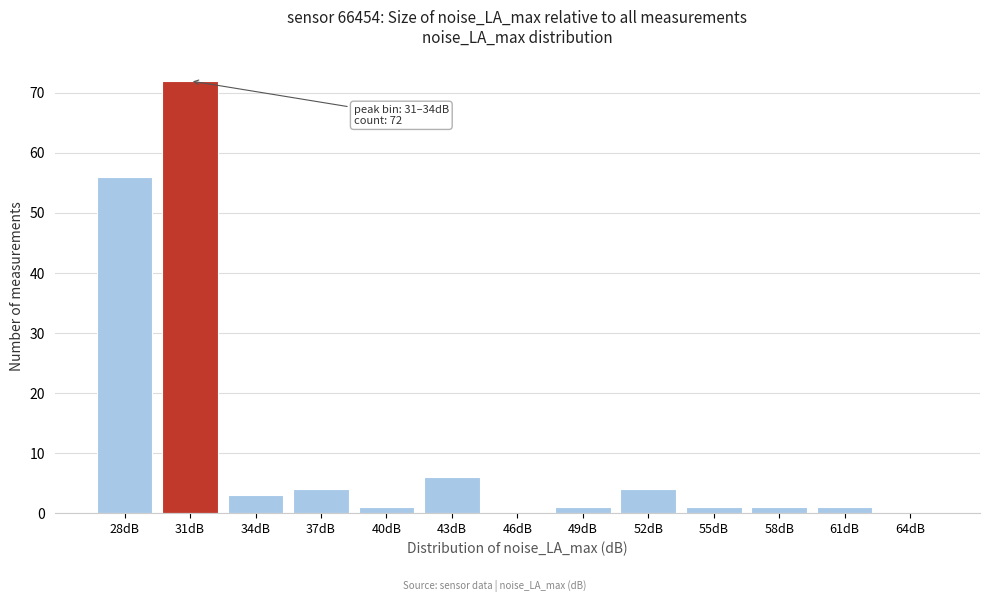

Reading left to right, list all the values displayed in this chart.

28dB=56	31dB=72	34dB=3	37dB=4	40dB=1	43dB=6	46dB=0	49dB=1	52dB=4	55dB=1	58dB=1	61dB=1	64dB=0